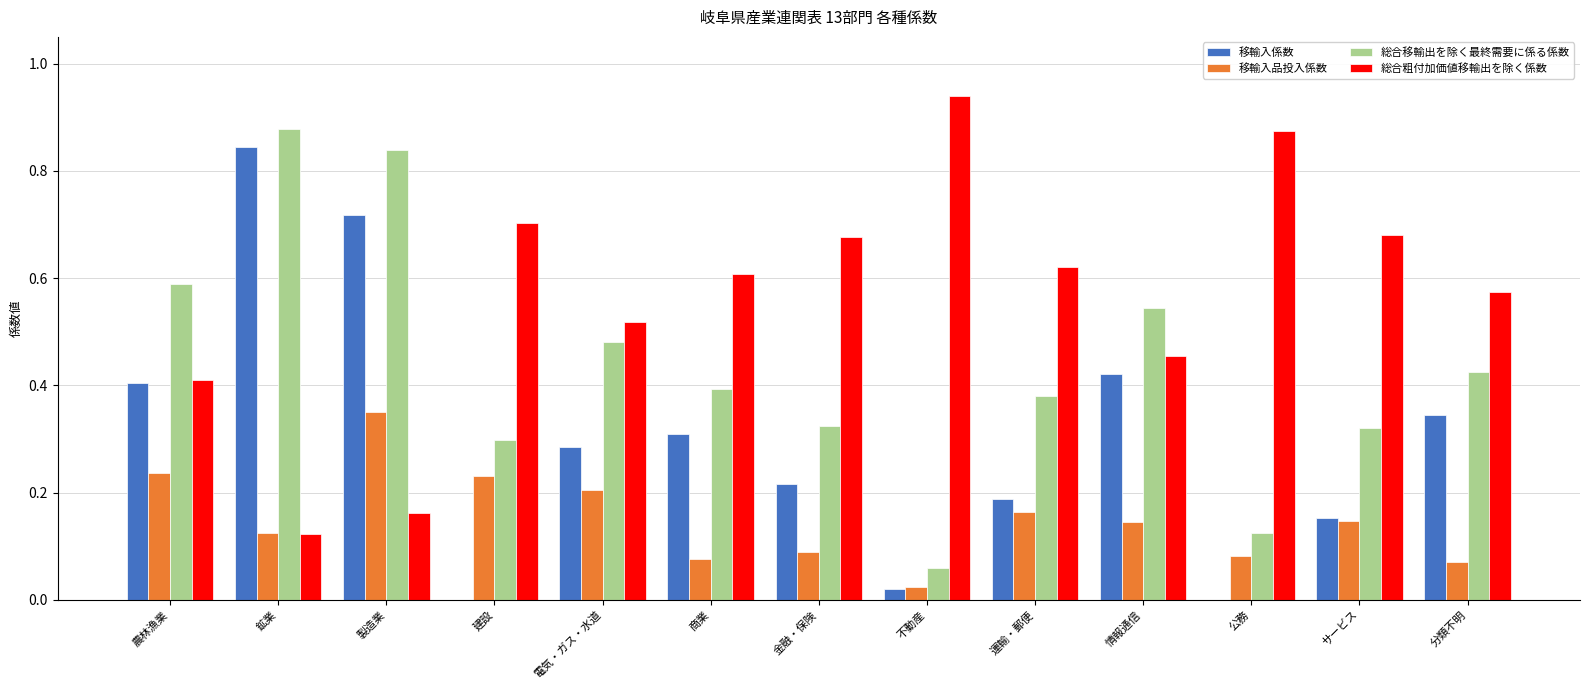

Which category has the highest value in the 総合移輸出を除く最終需要に係る係数 series?

鉱業